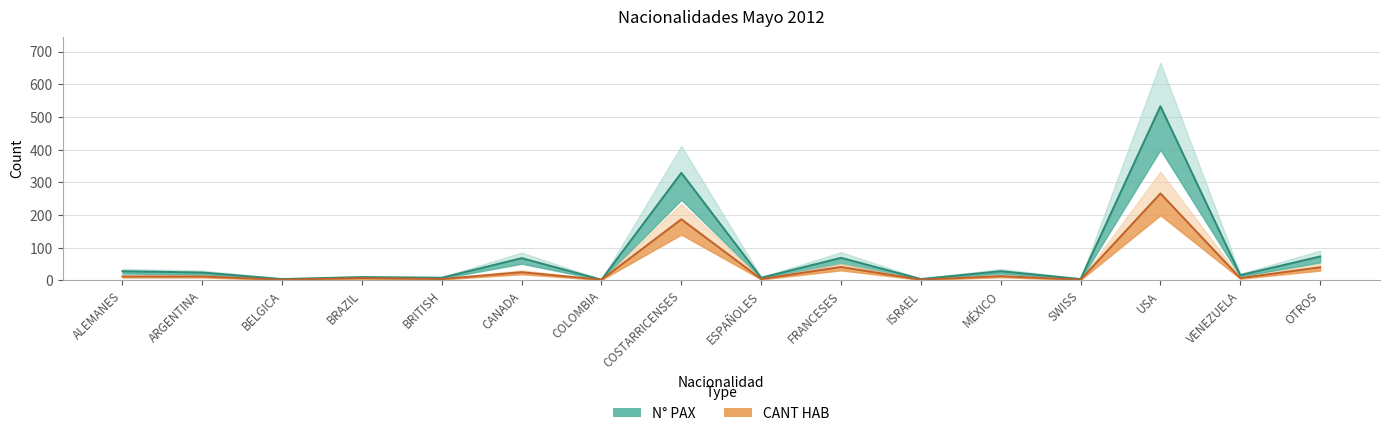

What is the label of the 6th point from the left?

CANADA